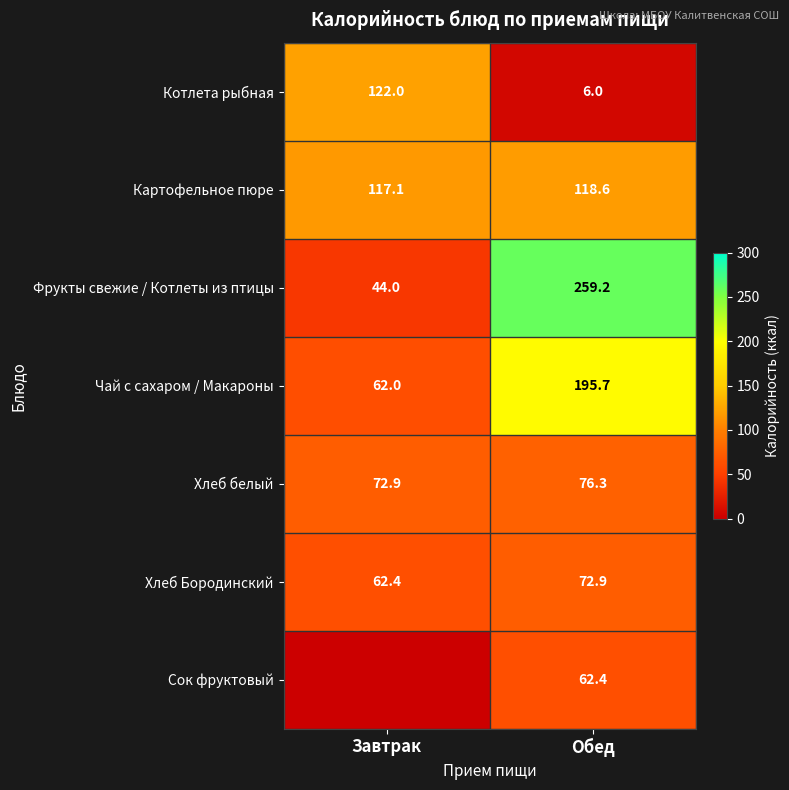

Read the Фрукты свежие / Котлеты из птицы value at Завтрак.

44.0